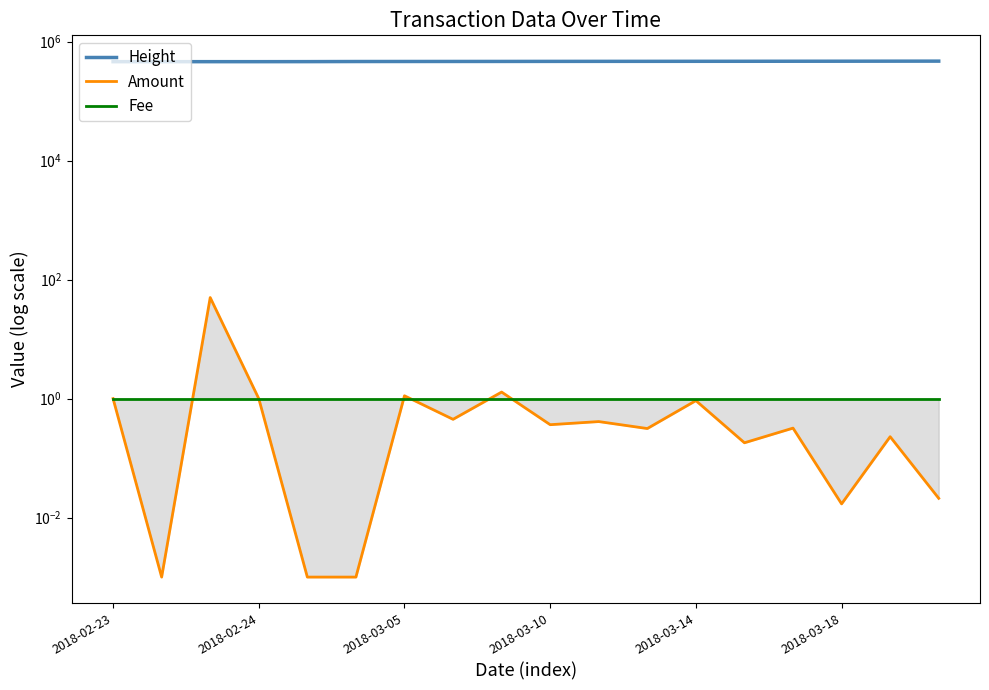

What value does the Height series have at 2018-03-18?

464331.0